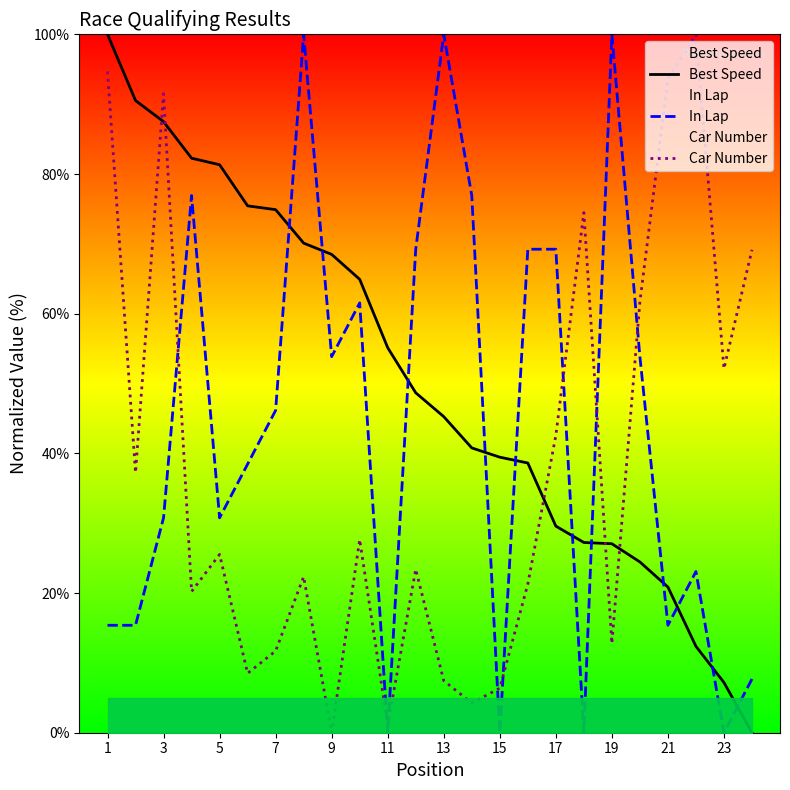

Is it true that Car Number equals 91.6 at 23?

False